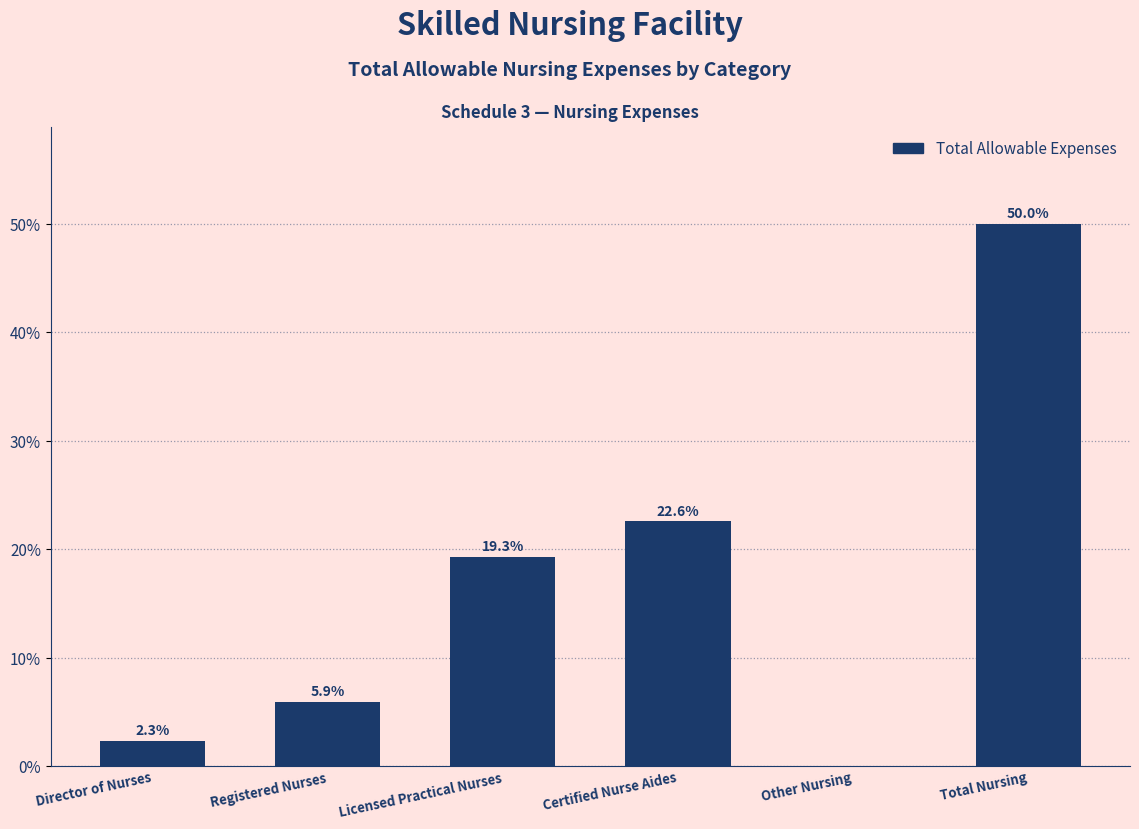

Reading left to right, what are all the values shown in this chart?

Director of Nurses=2.3	Registered Nurses=5.9	Licensed Practical Nurses=19.3	Certified Nurse Aides=22.6	Other Nursing=0.0	Total Nursing=50.0